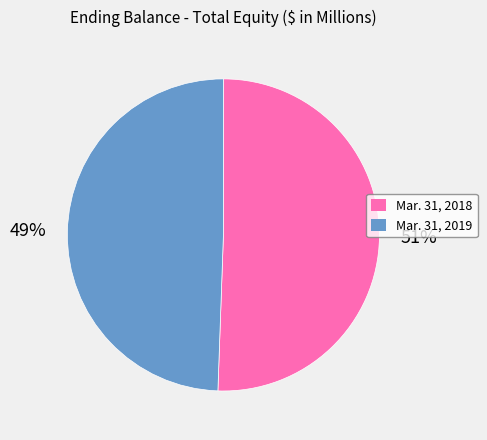

Approximately how many times larger is the value at Mar. 31, 2018 compared to Mar. 31, 2019?

1.0